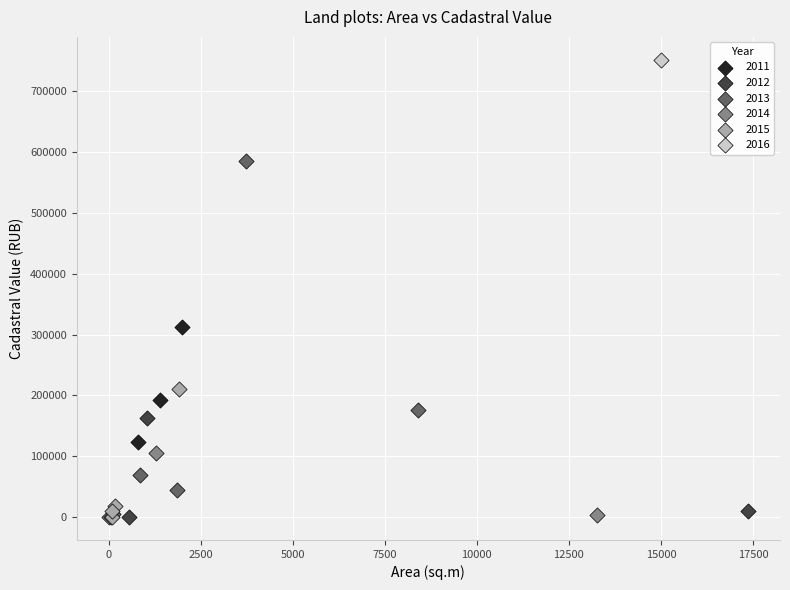

What are all the series names shown in the legend?

2011, 2012, 2013, 2014, 2015, 2016